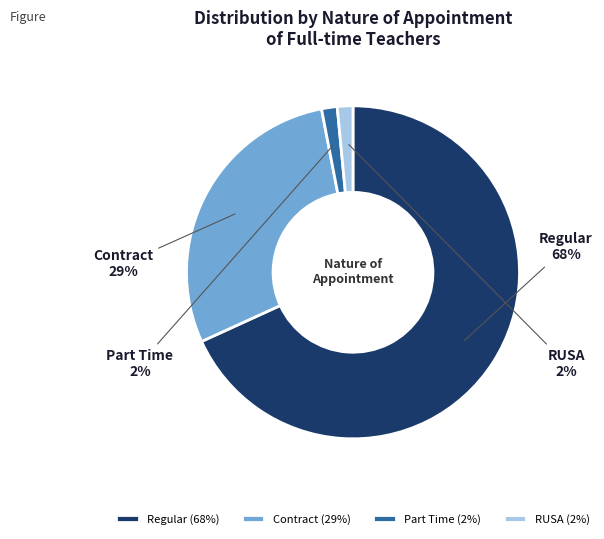

To the nearest percent, what percentage of the pie is RUSA?

2%